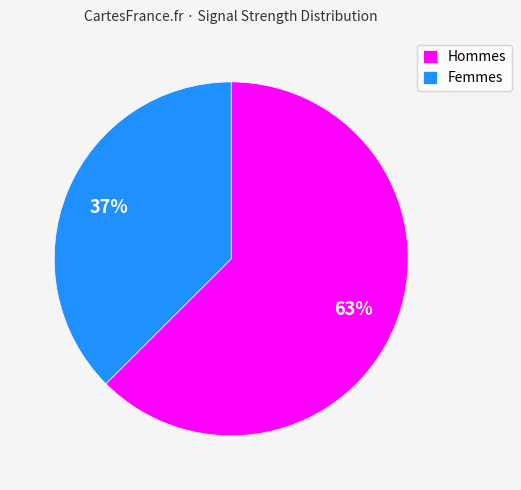

Which category has the smallest portion of the pie?

Femmes